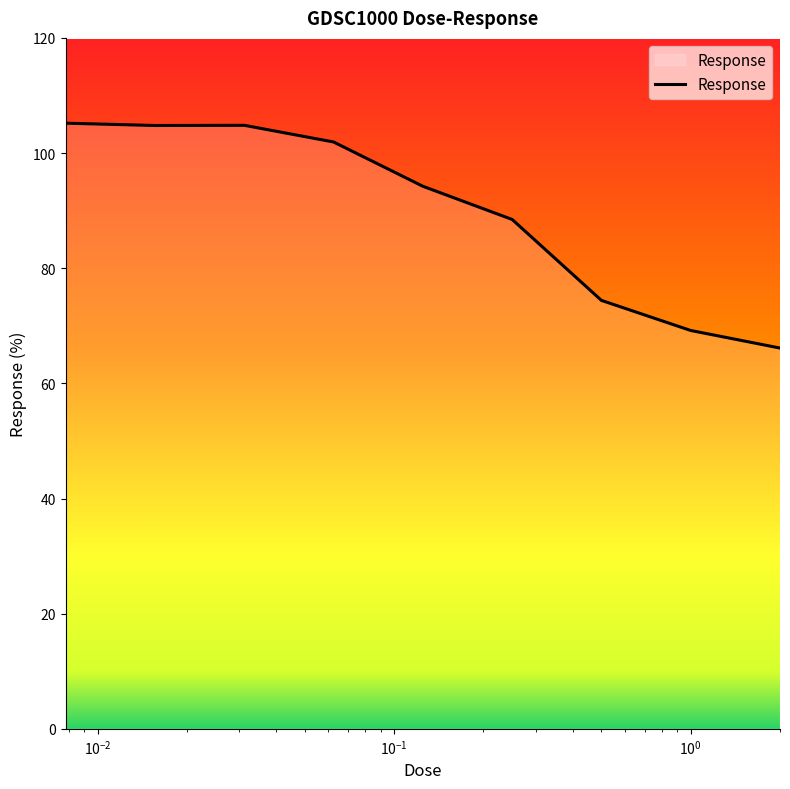

What is the greatest value displayed?

105.2